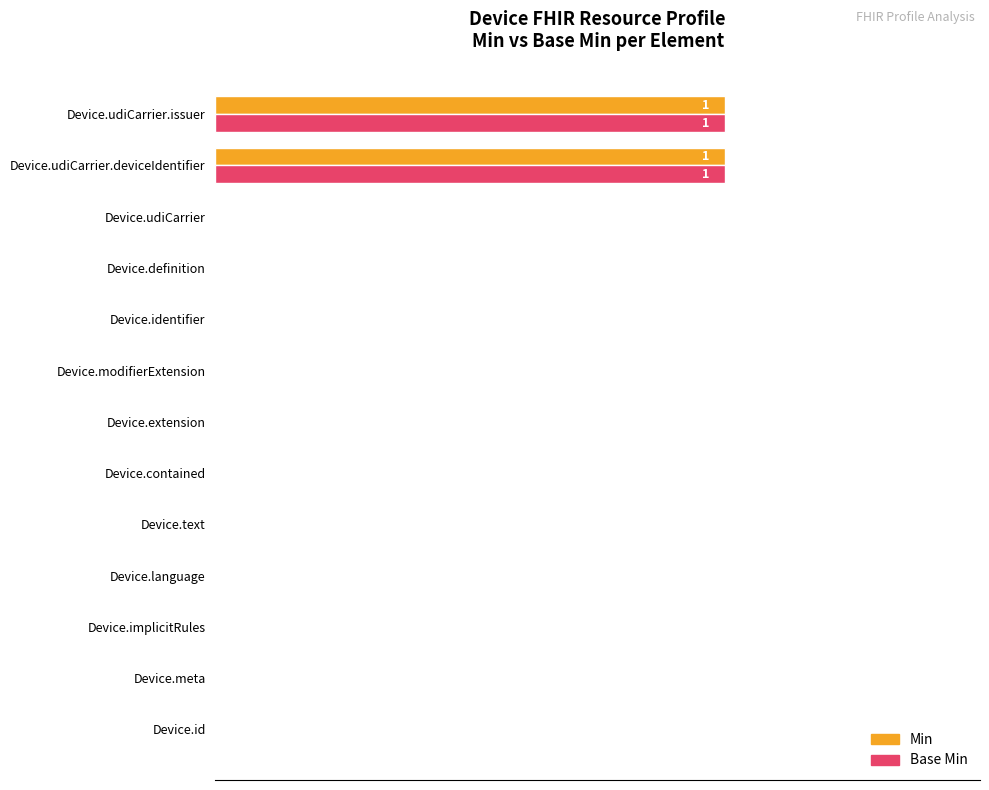

What are all the series names shown in the legend?

Min, Base Min